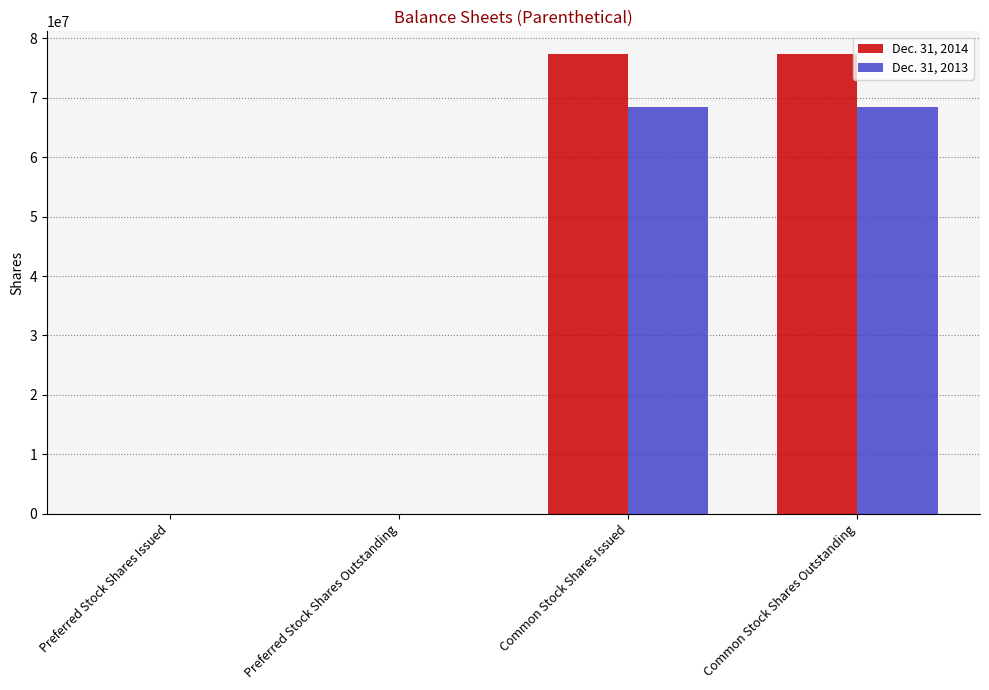

Which series has the largest total across all categories?

Dec. 31, 2014